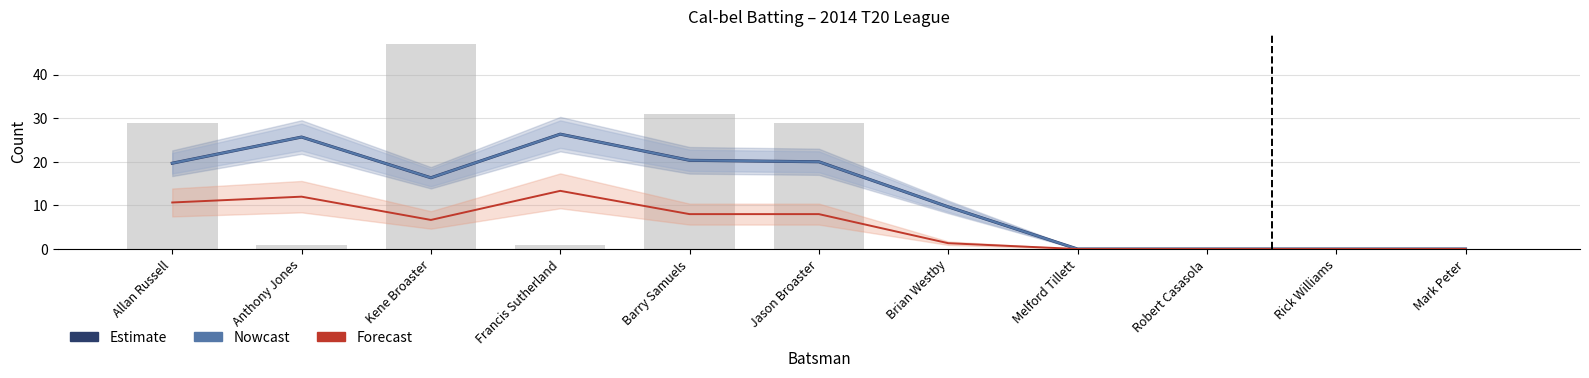

What is the label of the 2nd bar from the left?

Anthony Jones